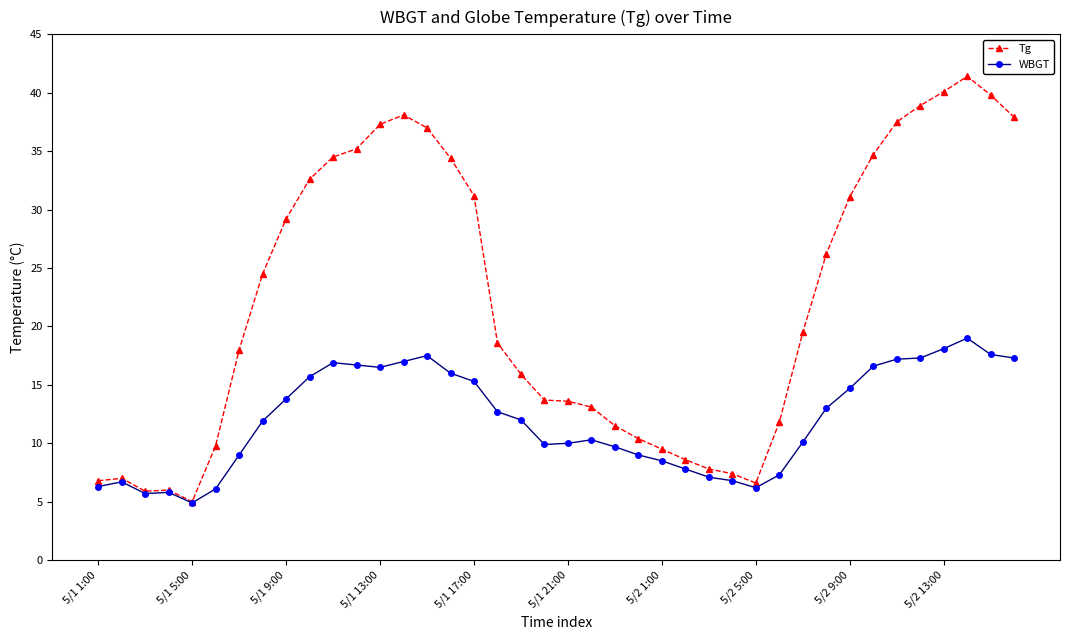

Is this an area chart (filled region under the line)?

No